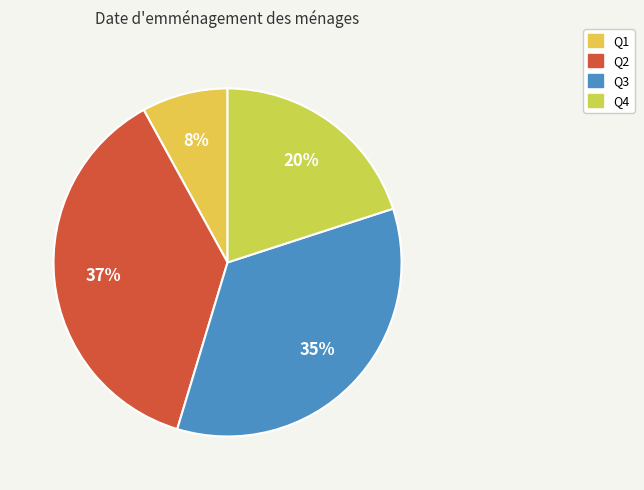

How many slices are in this pie chart?

4